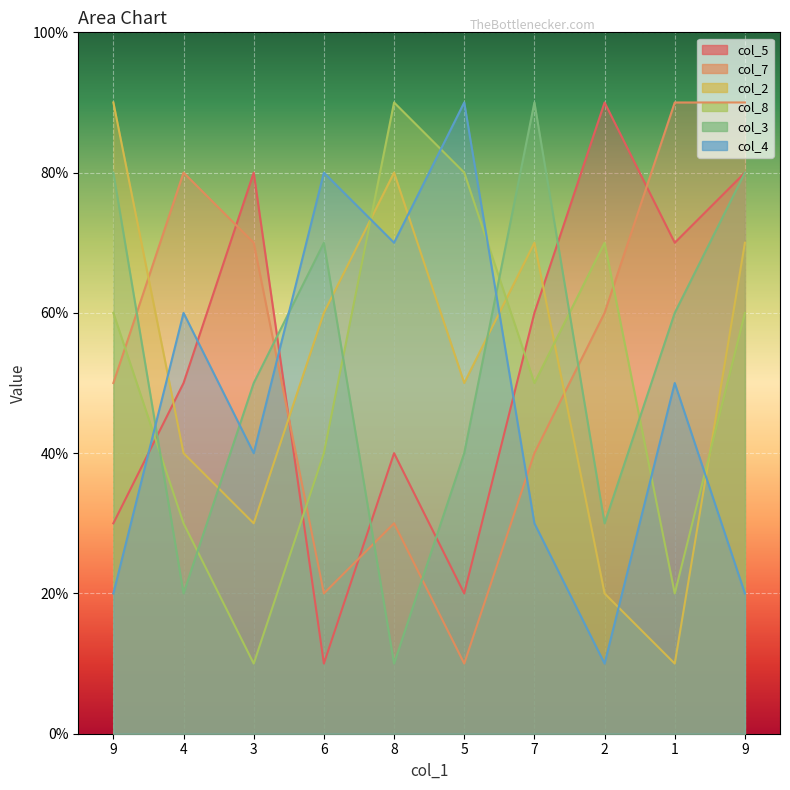

What are all the series names shown in the legend?

col_5, col_7, col_2, col_8, col_3, col_4